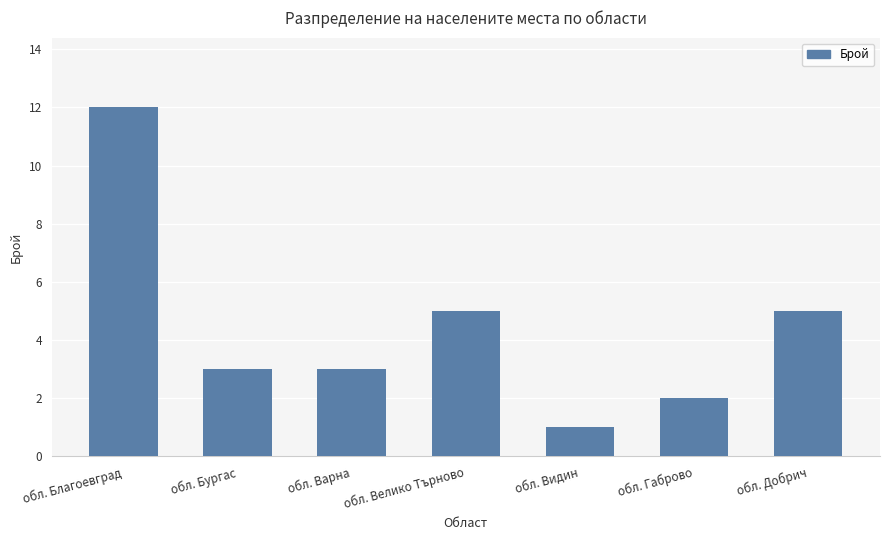

The value at обл. Бургас is 3. True or false?

True